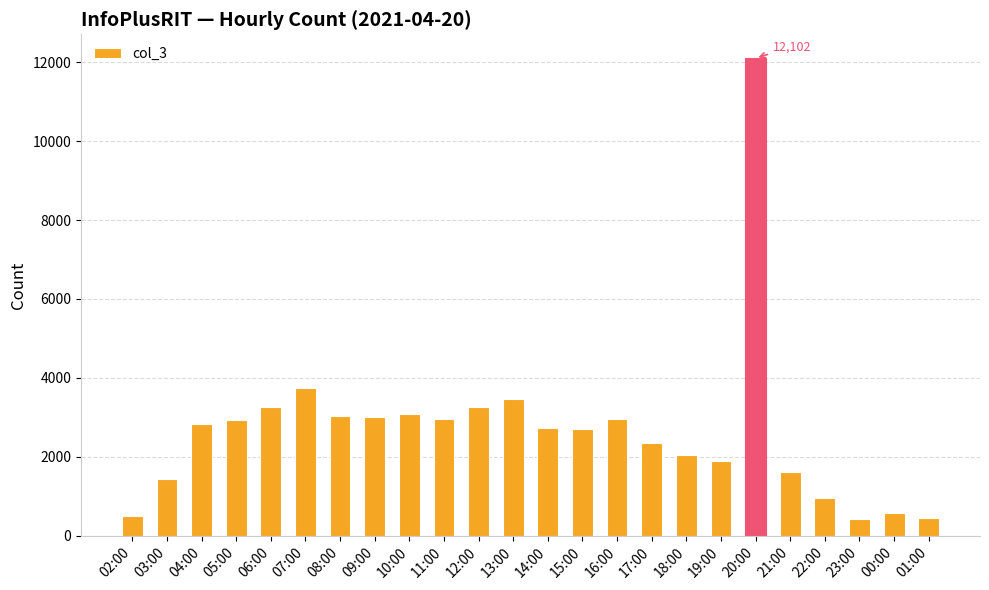

Read the value at 20:00.

12102